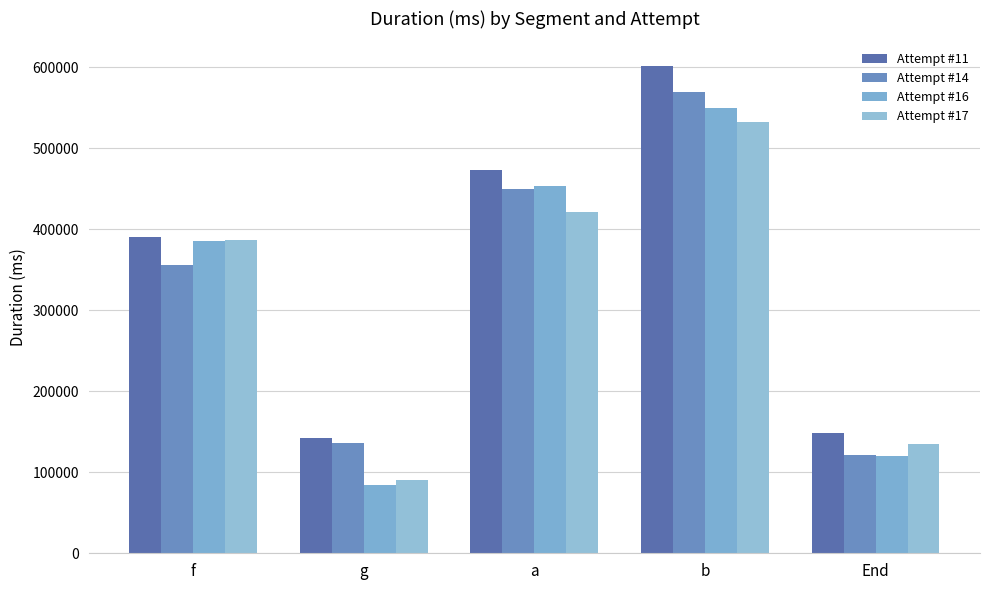

Reading left to right, extract all data points from this chart.

Attempt #11: f=390000	g=142722	a=472793	b=602123	End=148075
Attempt #14: f=356471	g=135970	a=449777	b=569842	End=120875
Attempt #16: f=386038	g=84364	a=453977	b=549626	End=120714
Attempt #17: f=387388	g=90608	a=421093	b=532352	End=134548